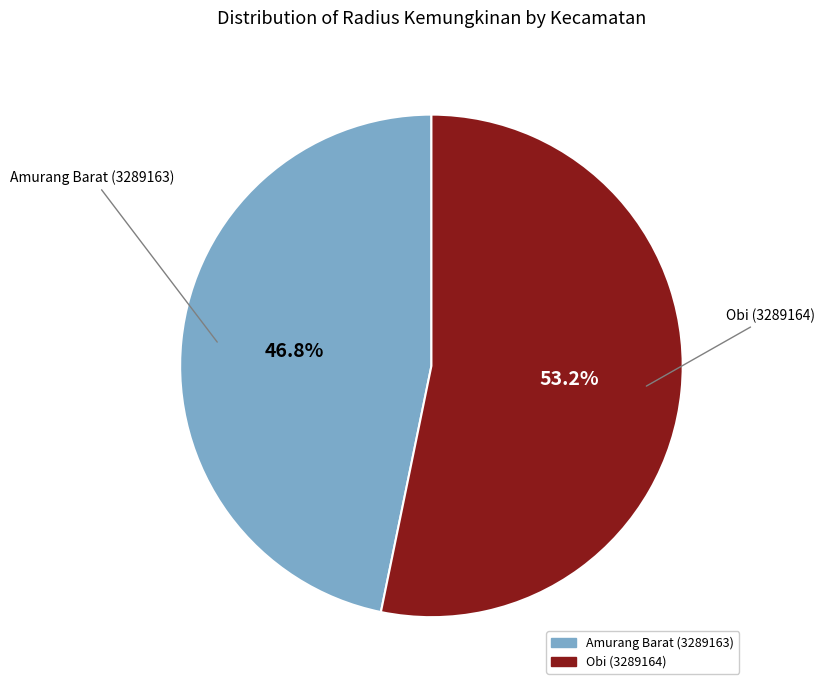

Which has a higher value, Amurang Barat (3289163) or Obi (3289164)?

Obi (3289164)